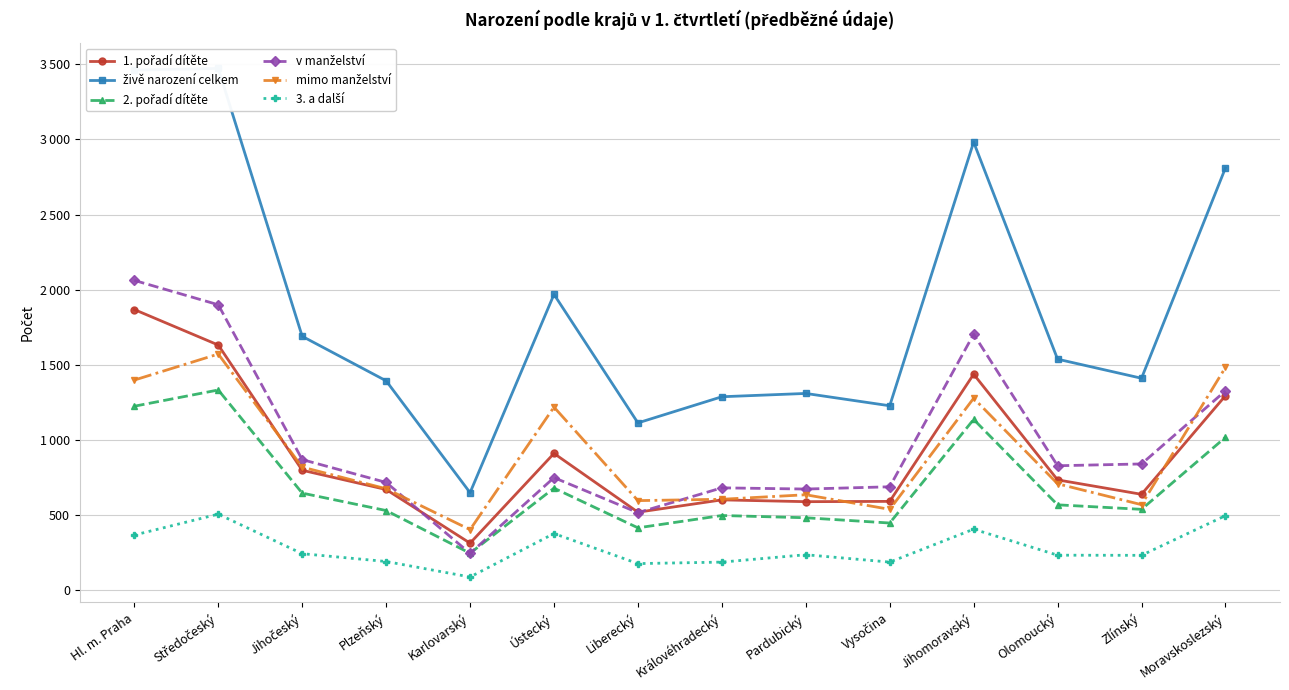

Where do 1. pořadí dítěte and mimo manželství first cross each other?

Středočeský and Jihočeský